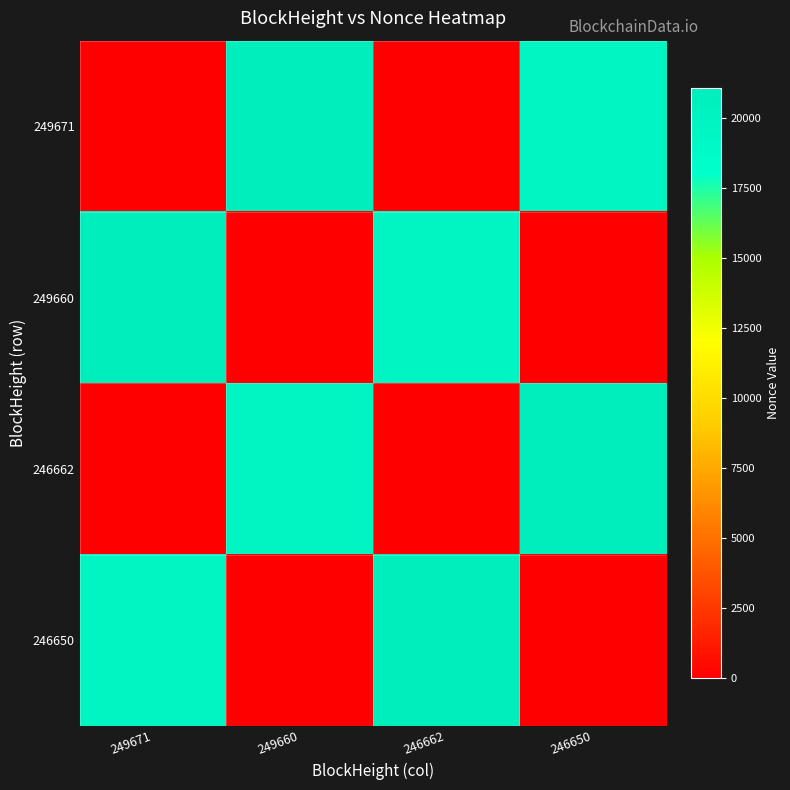

Reading left to right, transcribe all the data shown in this chart.

249671: 249671=1	249660=21056	246662=0	246650=19789
249660: 249671=21056	249660=1	246662=19789	246650=0
246662: 249671=0	249660=19789	246662=1	246650=21056
246650: 249671=19789	249660=0	246662=21056	246650=1